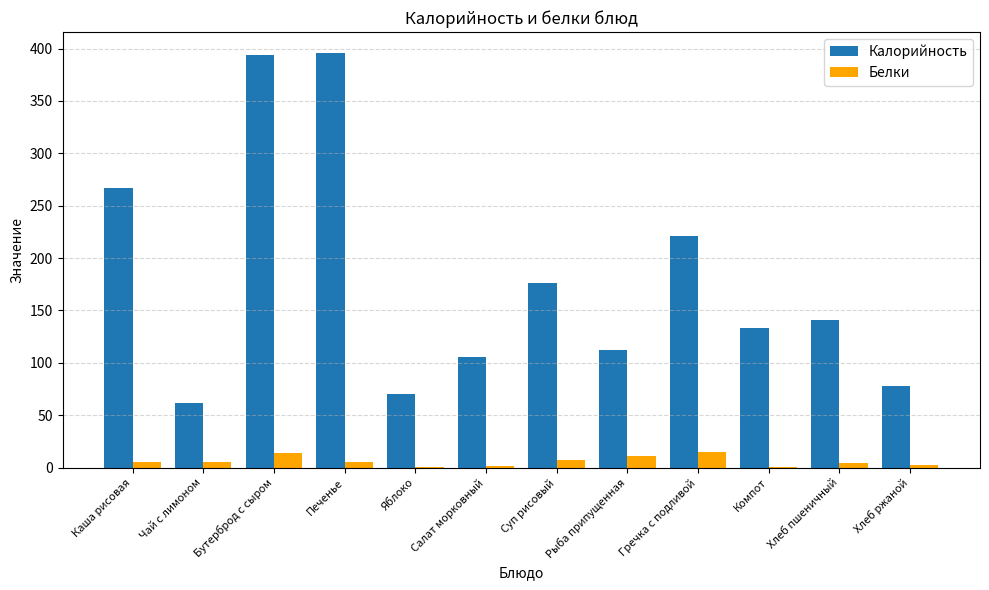

At which label does Калорийность first exceed 140?

Каша рисовая